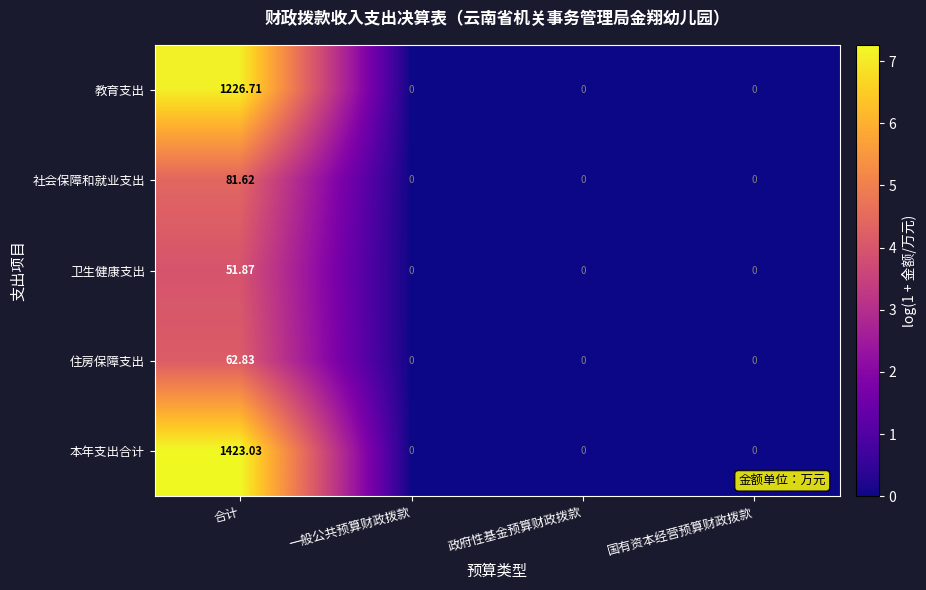

Which series has the largest total across all categories?

本年支出合计